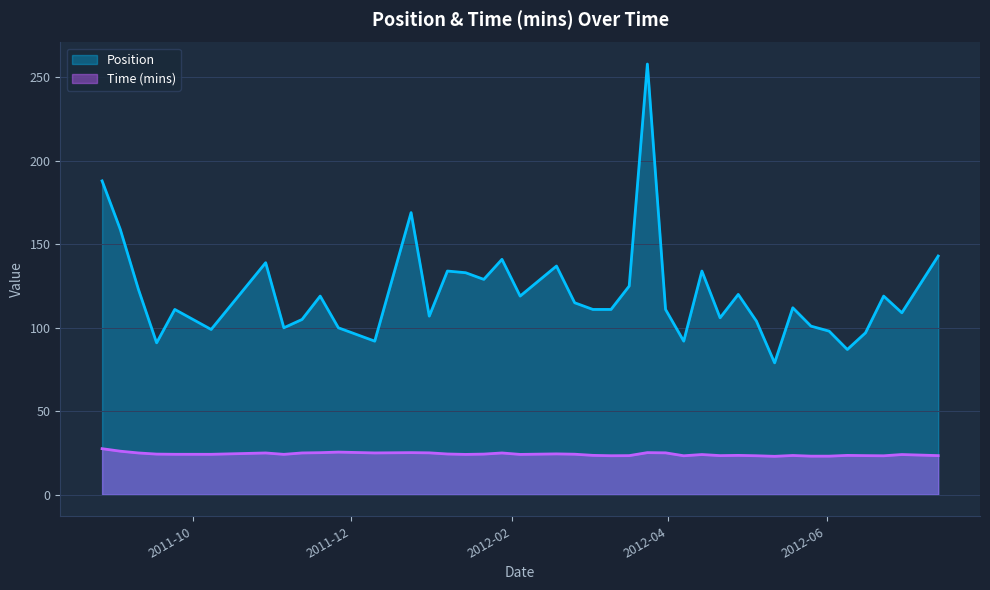

How many lines are shown in the chart?

2